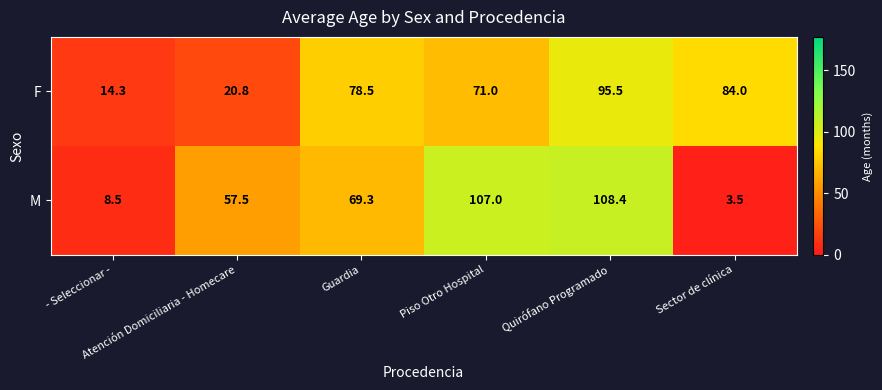

At how many categories does at least one series exceed 29?

5